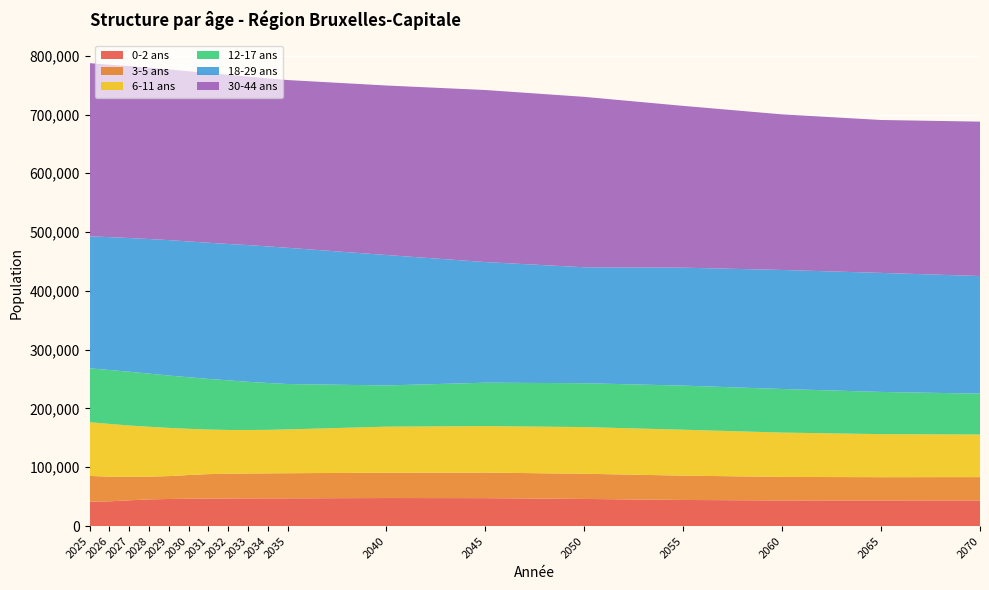

Reading left to right, list all the values displayed in this chart.

0-2 ans: 41541	42061	43768	45397	46051	46503	46768	46909	46975	47052	47133	47665	47462	46129	44385	43547	43502	43604
3-5 ans: 43741	41935	40051	38623	38932	40270	41576	42084	42439	42645	42743	43142	43474	42824	41400	40041	39623	39631
6-11 ans: 91376	89734	87177	84836	81990	78644	75823	74423	73949	73863	74488	78238	79078	79390	78053	75407	73184	72451
12-17 ans: 91671	91687	91501	90446	89027	87743	86137	84442	82026	79818	77233	70126	73834	74630	75049	74128	71816	69549
18-29 ans: 224474	226053	227406	228920	230384	230938	231639	231971	232479	232315	231695	221850	205161	197207	200619	202462	202466	200044
30-44 ans: 294546	293234	292494	291289	290379	289468	288611	287748	286633	285721	285325	288287	292644	289827	275146	264627	260075	262606